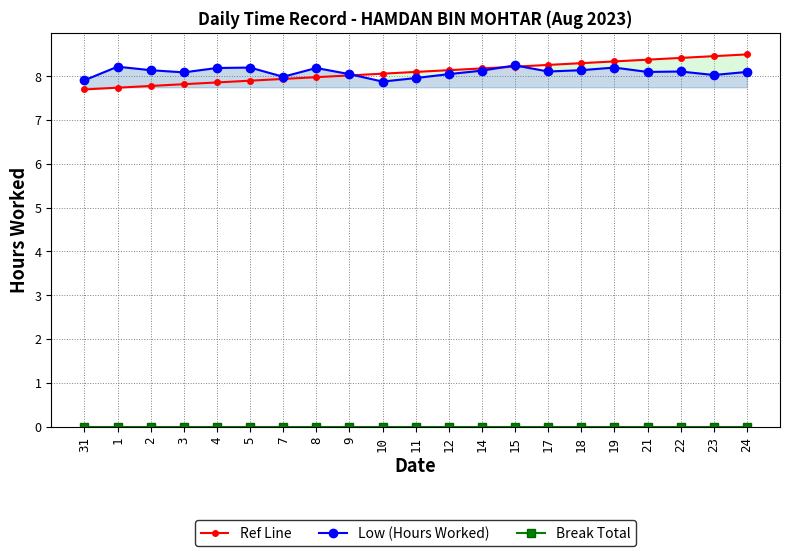

At which label does Break Total reach its peak?

31